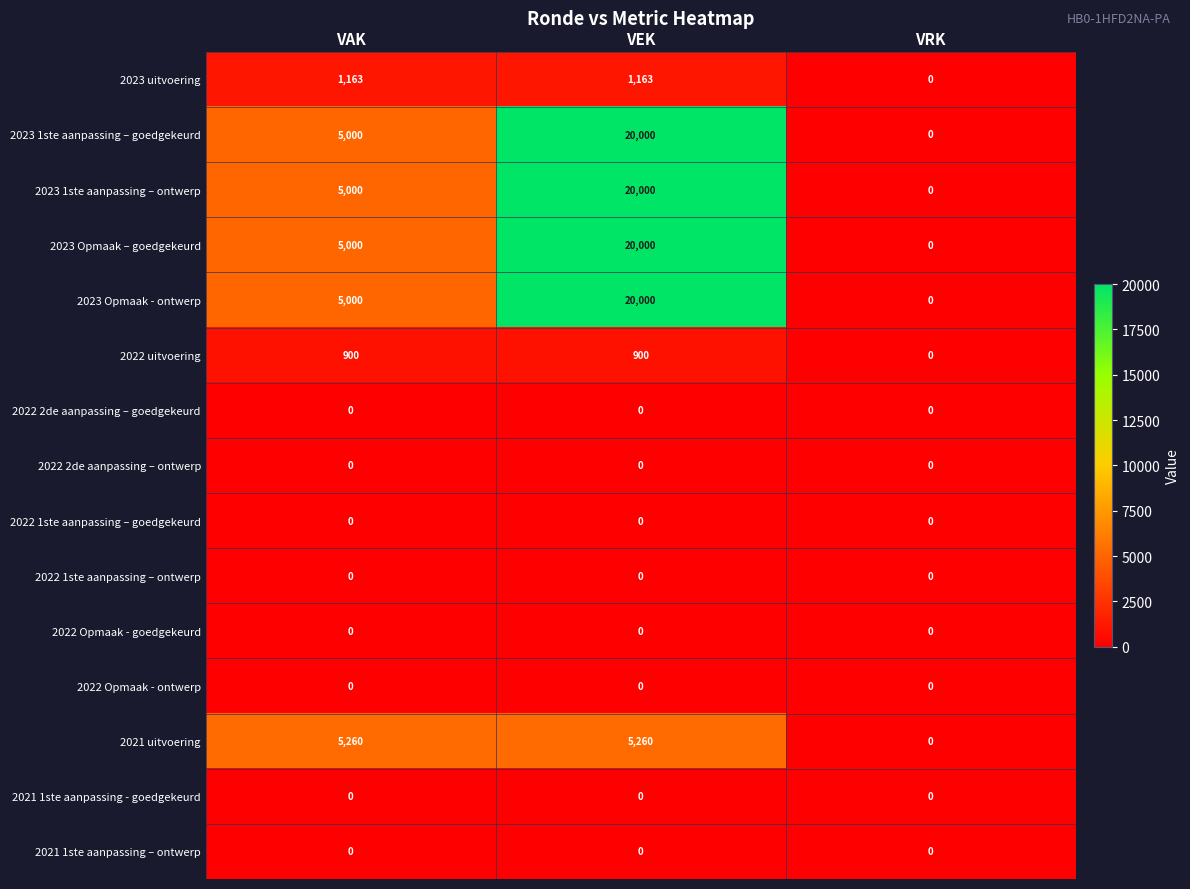

The value of 2022 uitvoering at VEK is 1425. True or false?

False